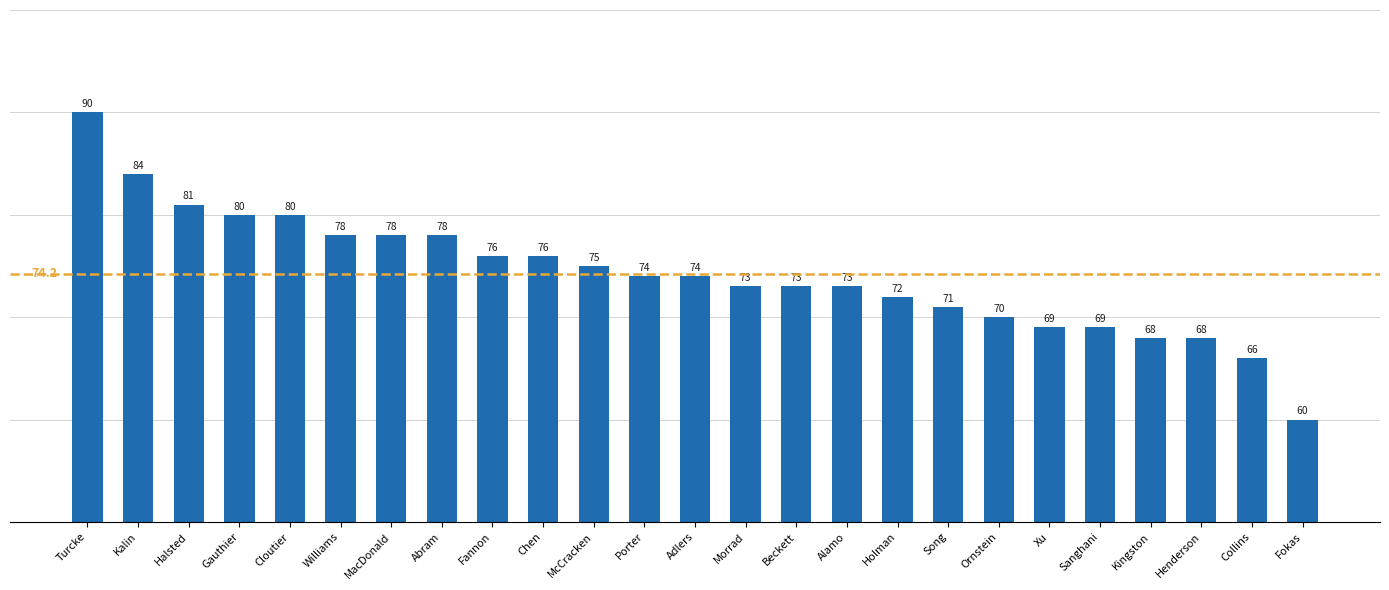

Which has a higher value, McCracken or Cloutier?

Cloutier